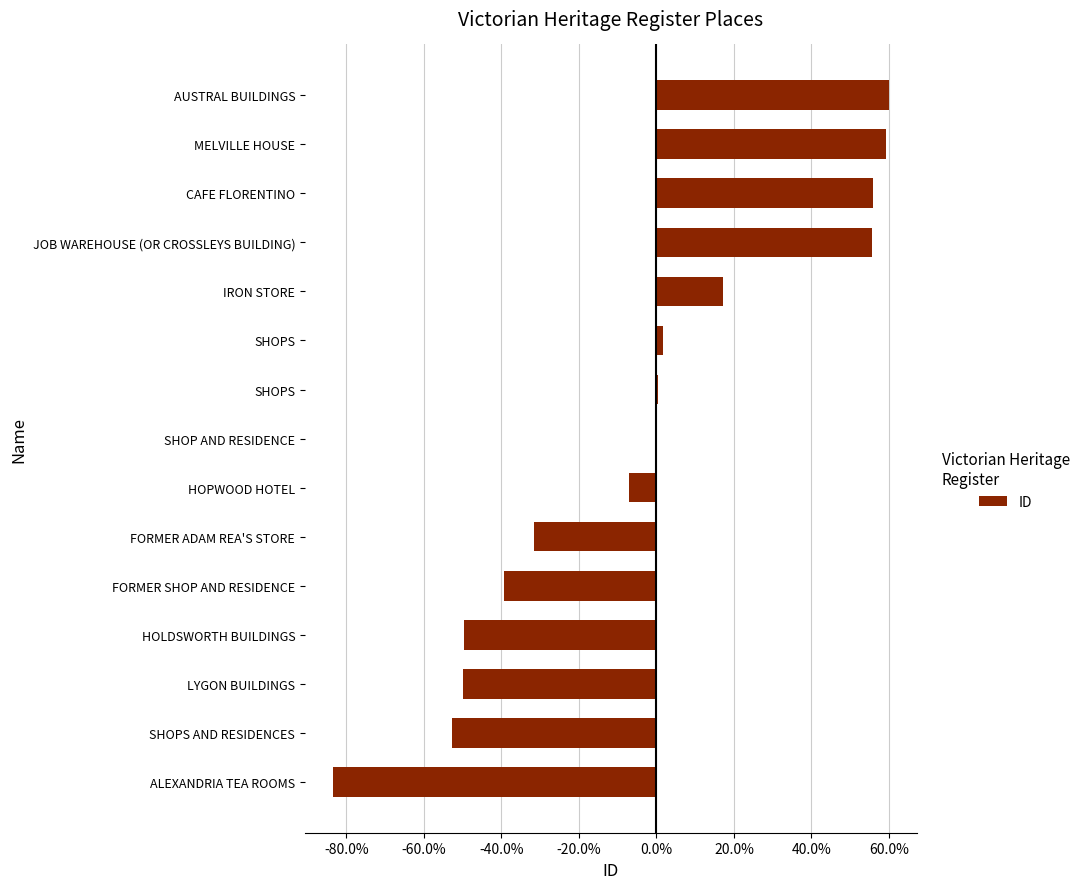

Where does the data first go above 0?

SHOPS